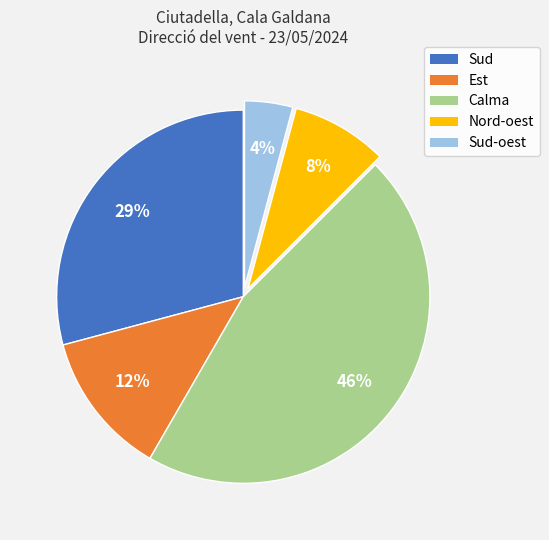

To the nearest percent, what is the difference between the largest and smallest slice percentages?

42%